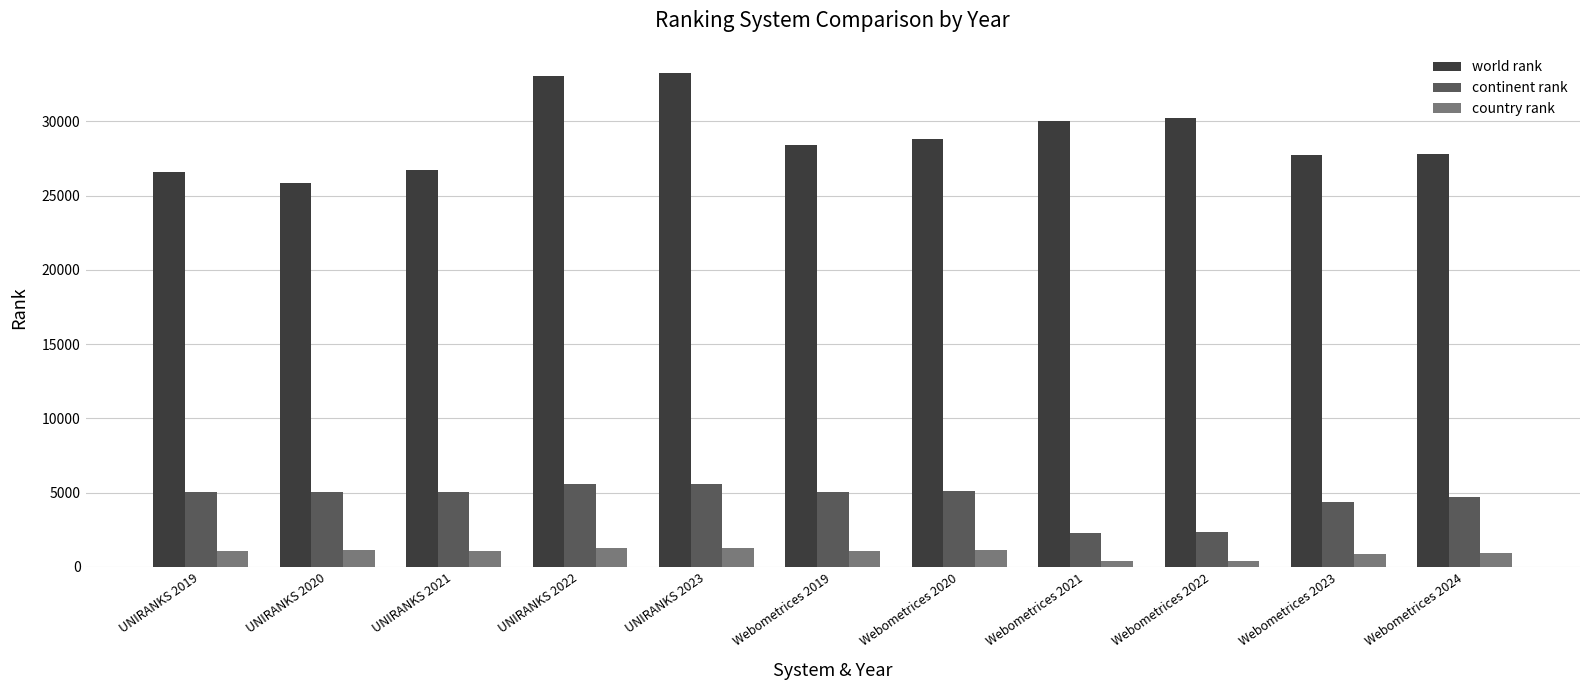

Which series has the largest total across all categories?

world rank